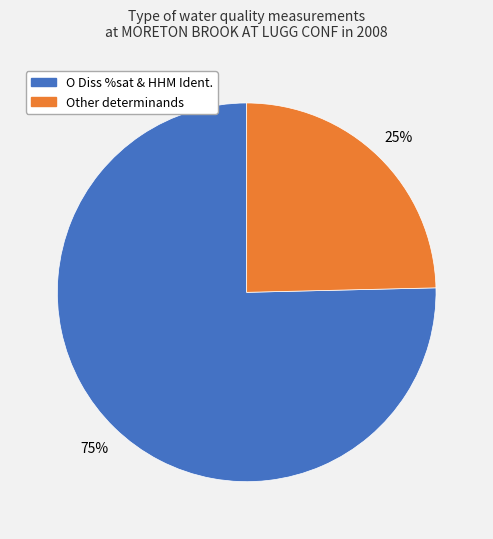

Does any single category account for the majority?

Yes